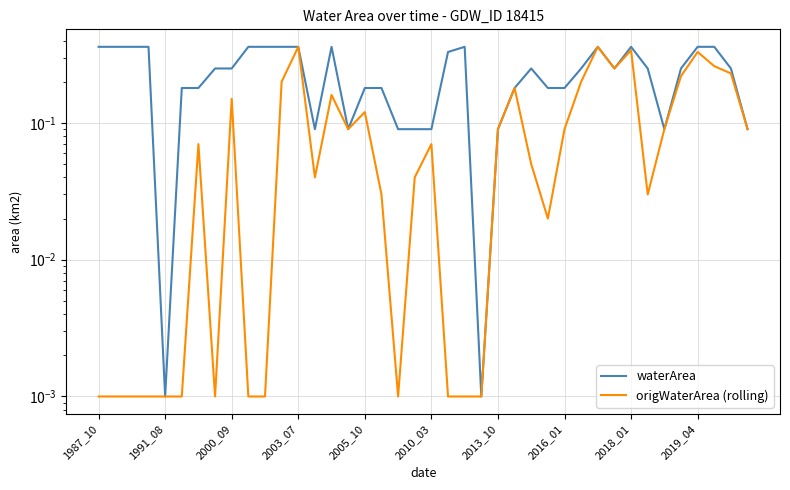

Between 14 and 29, which series saw the biggest shift?

waterArea